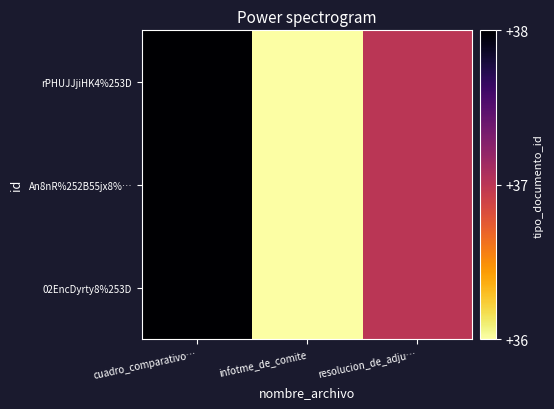

Reading right to left, what are all the values shown in this chart?

rPHUJJjiHK4%253D: resolucion_de_adju…=37	infotme_de_comite=36	cuadro_comparativo…=38
An8nR%252B55jx8%…: resolucion_de_adju…=37	infotme_de_comite=36	cuadro_comparativo…=38
02EncDyrty8%253D: resolucion_de_adju…=37	infotme_de_comite=36	cuadro_comparativo…=38